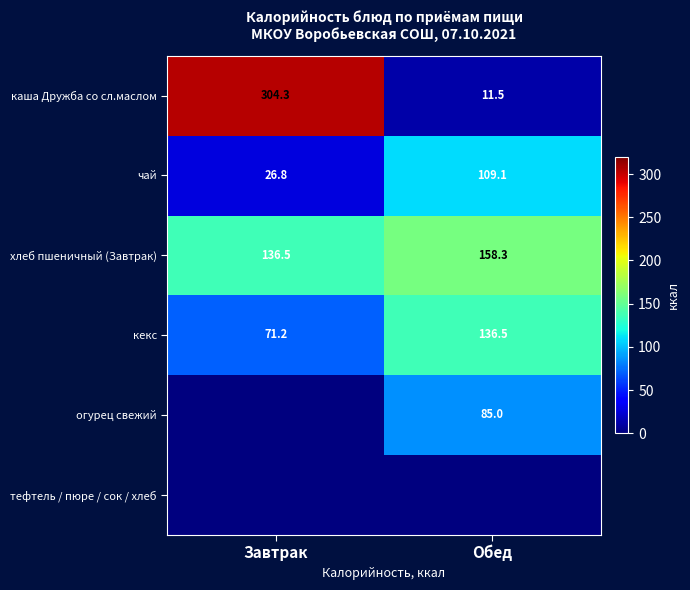

At which label does чай reach its minimum?

Завтрак